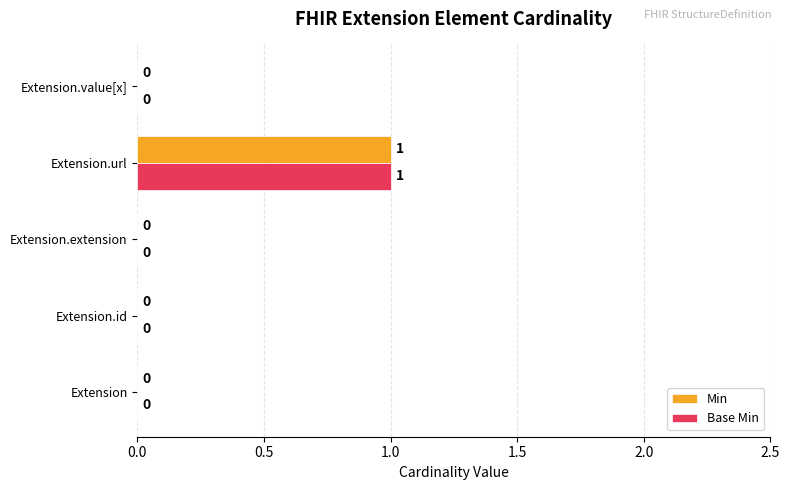

What are all the series names shown in the legend?

Min, Base Min